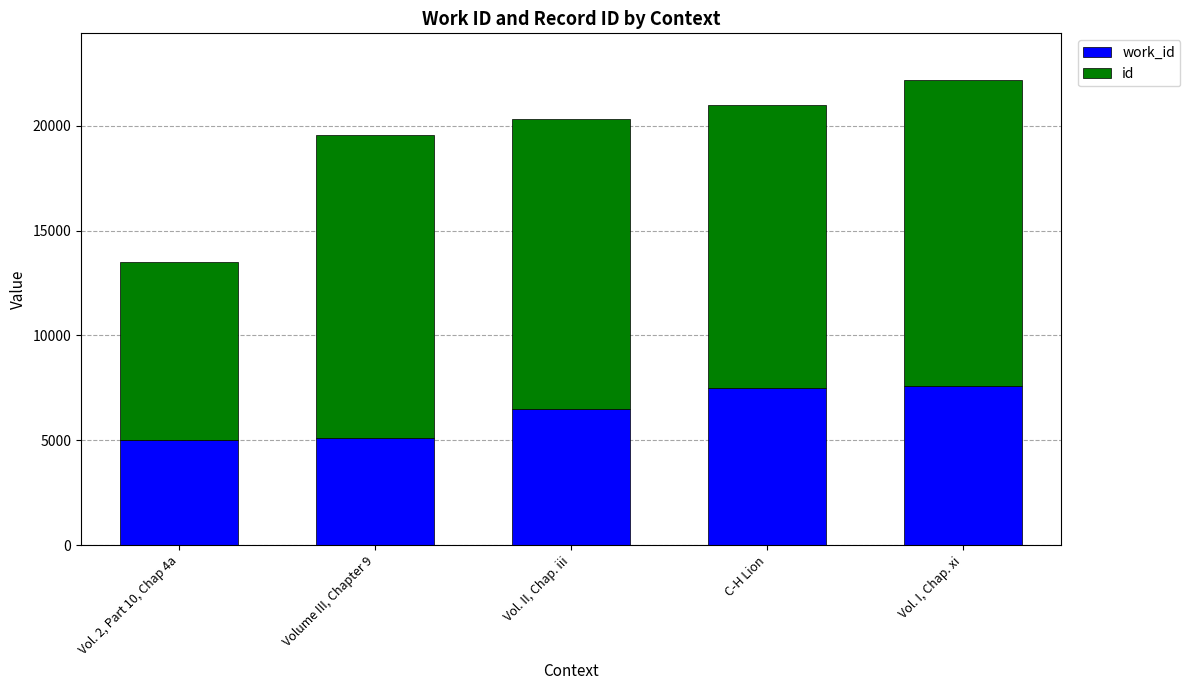

What is the total value across all series at Volume III, Chapter 9?

19550